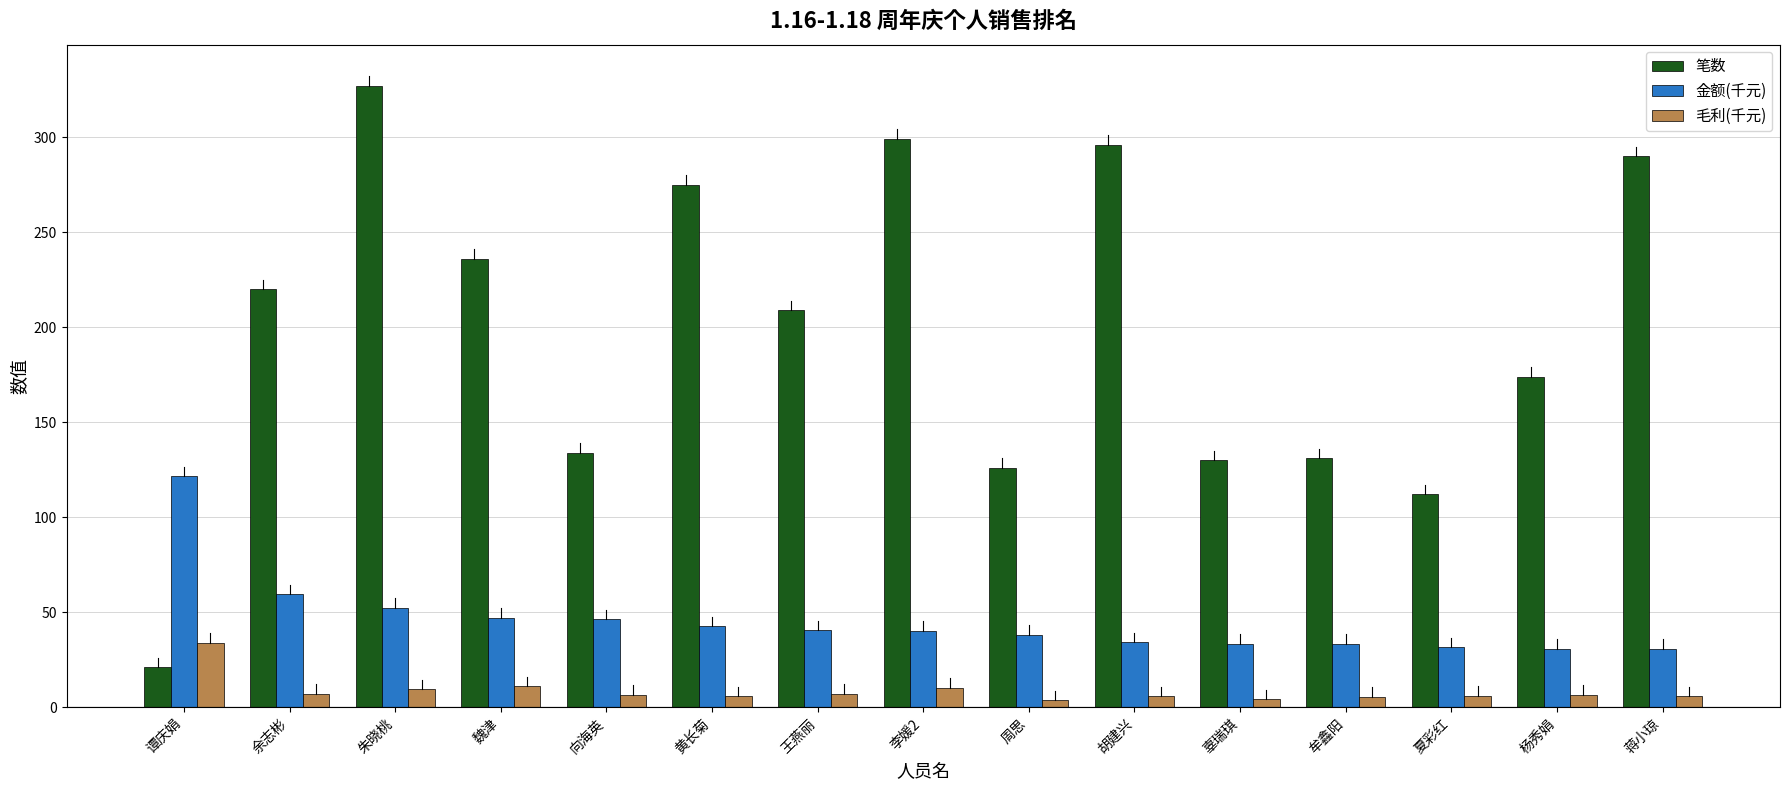

Rank the series by their maximum value, from lowest to highest.

毛利(千元), 金额(千元), 笔数